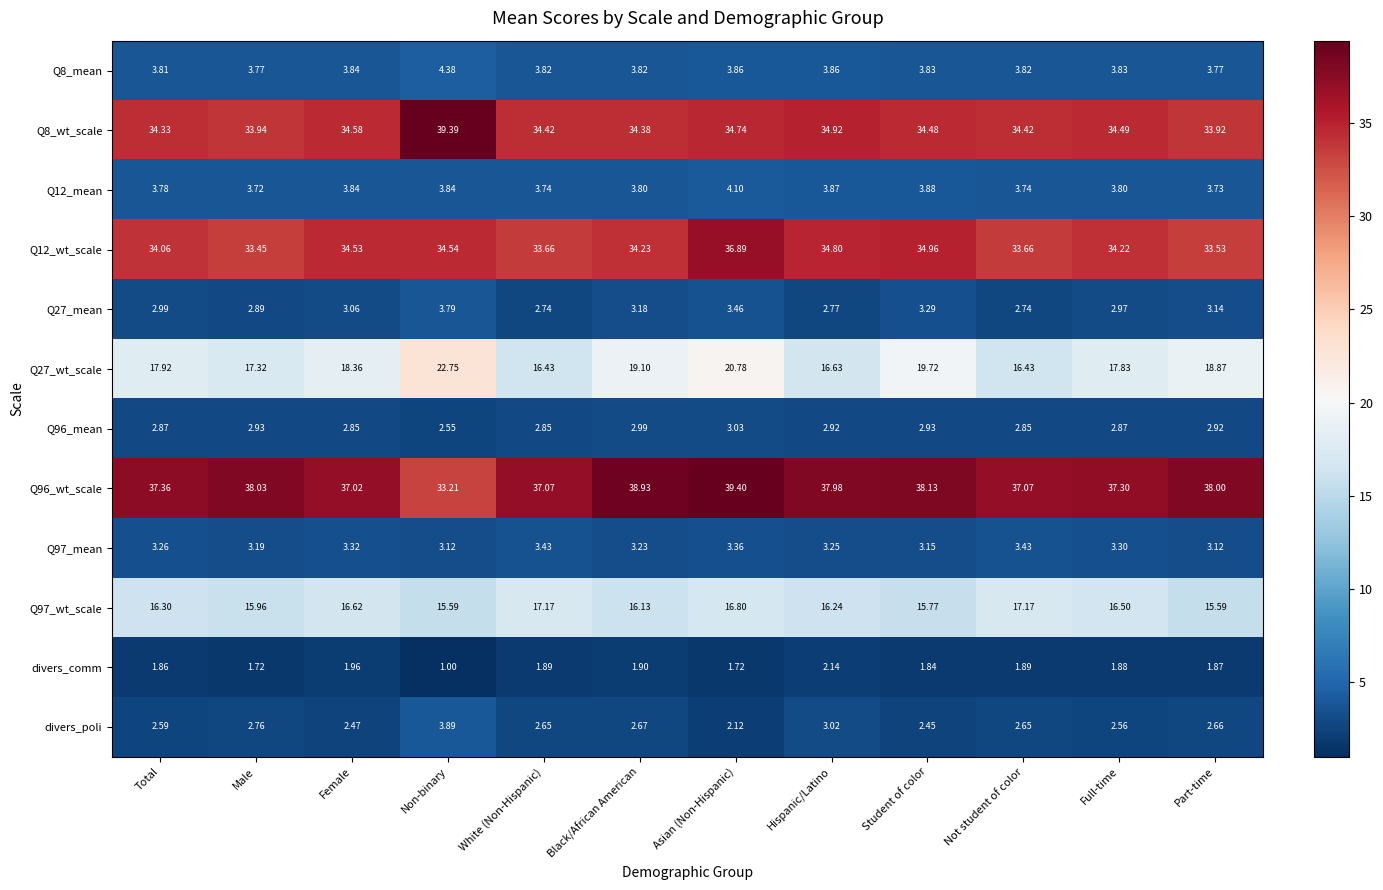

At which category is the sum across all series the highest?

Asian (Non-Hispanic)